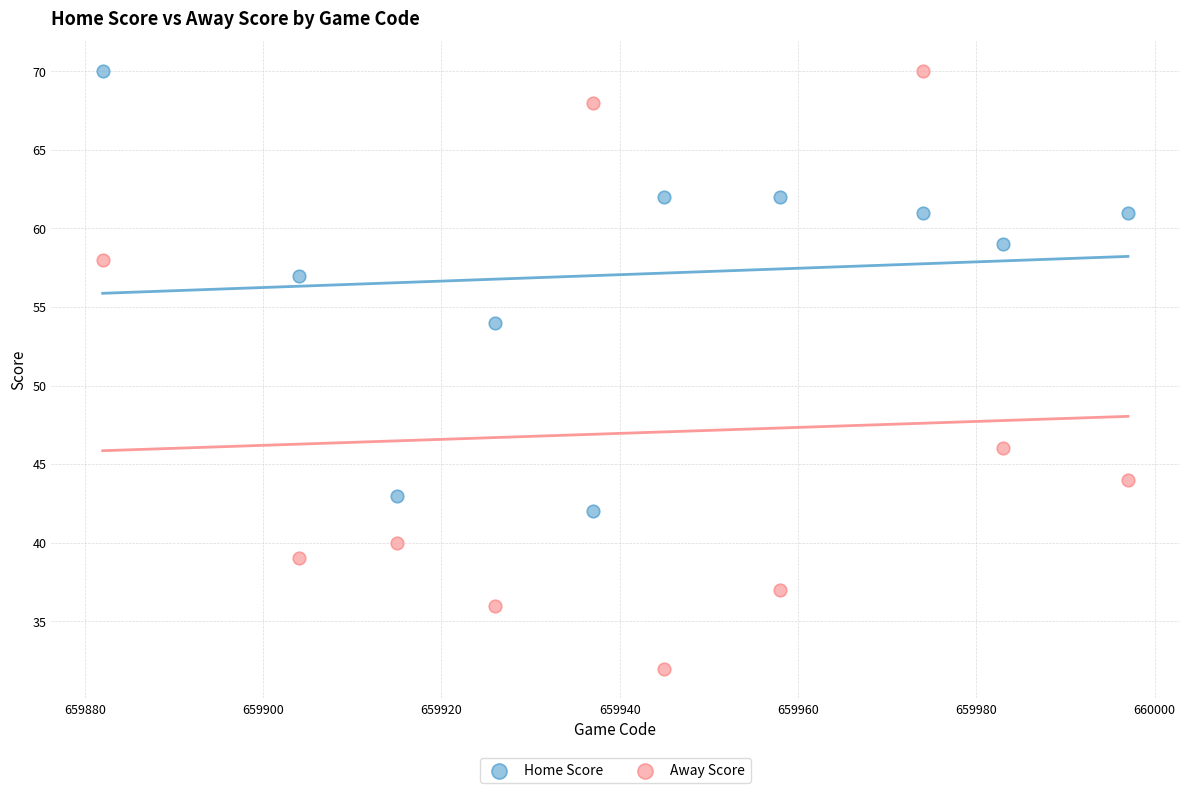

What are all the series names shown in the legend?

Home Score, Away Score